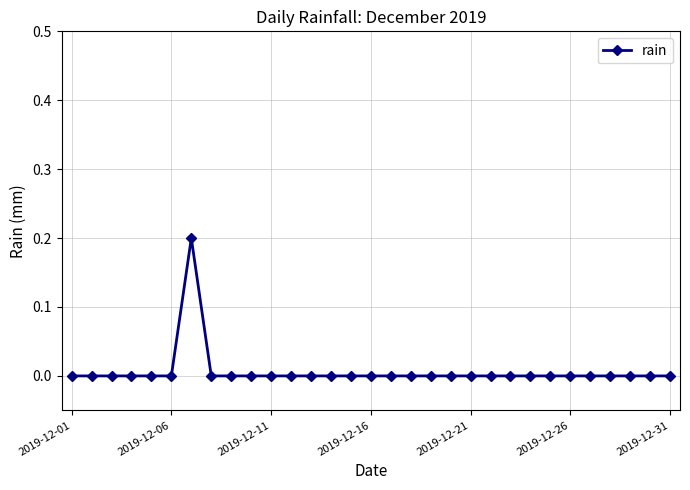

At which category does the chart reach its minimum across all series?

2019-12-01